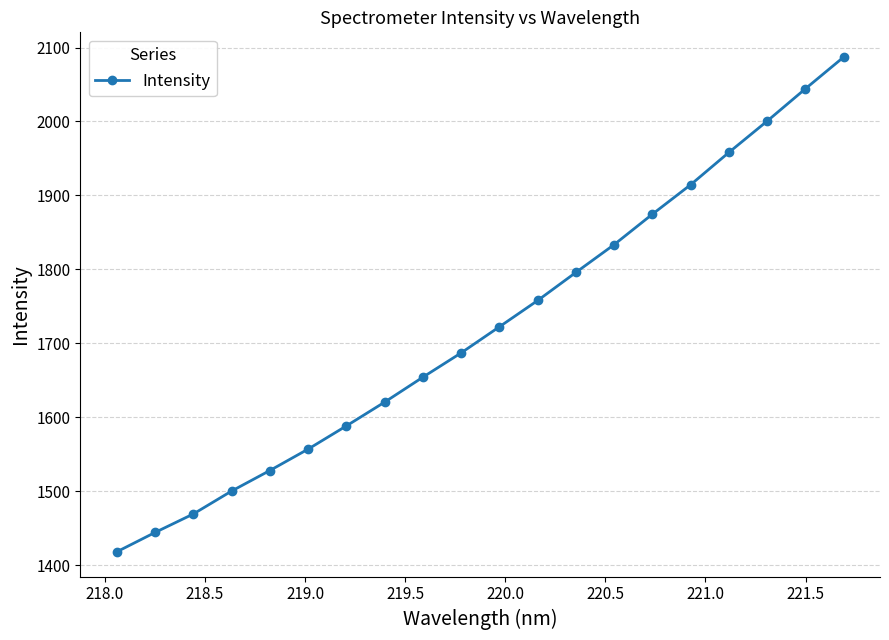

True or false: the data has more than 0 interior local peaks.

False